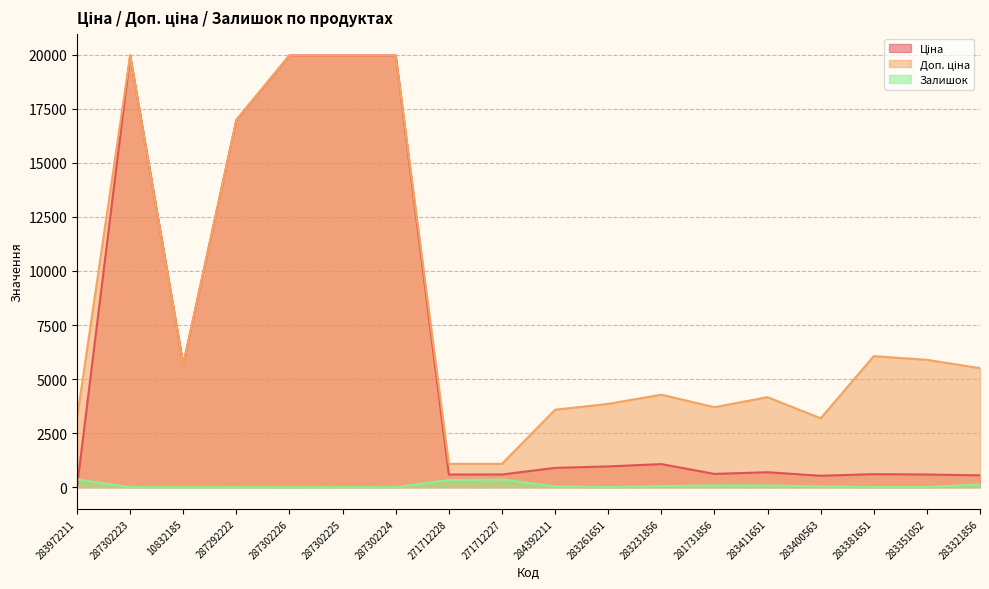

The Залишок series shows 115.0 at 283411651. True or false?

False